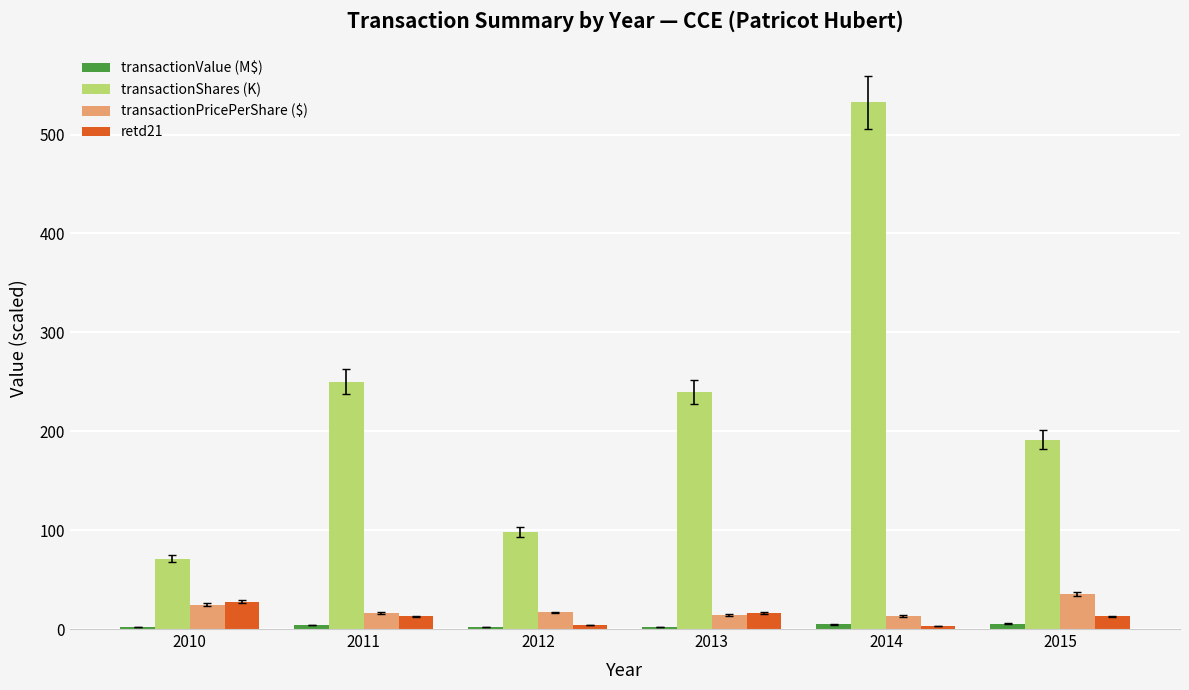

What is the maximum value for transactionShares (K)?

532.7